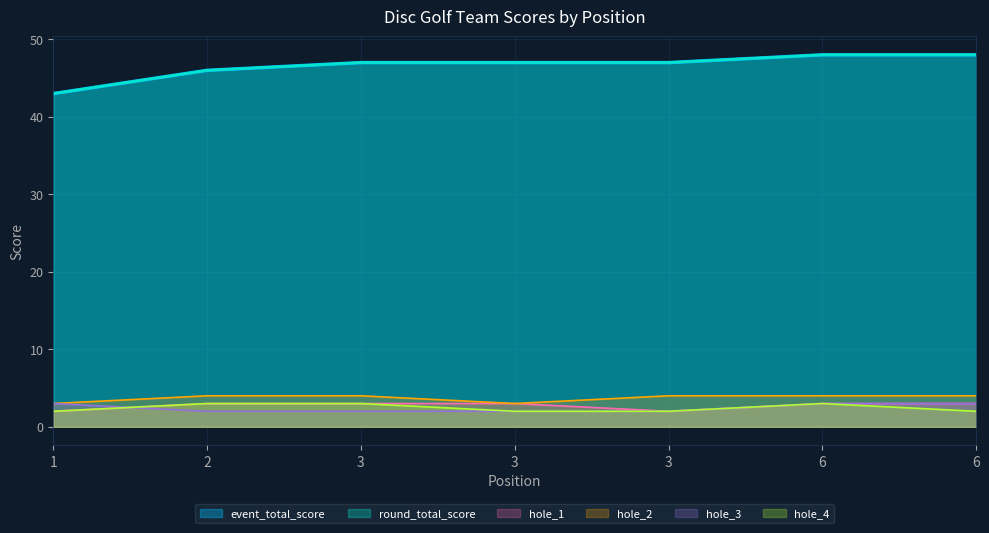

What is the sum of all hole_1 values?

19